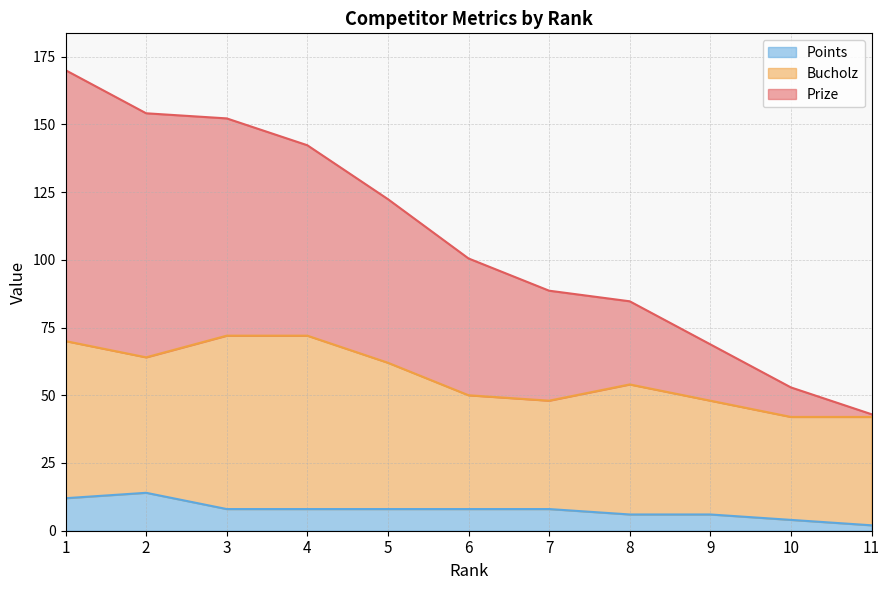

How many lines are shown in the chart?

3